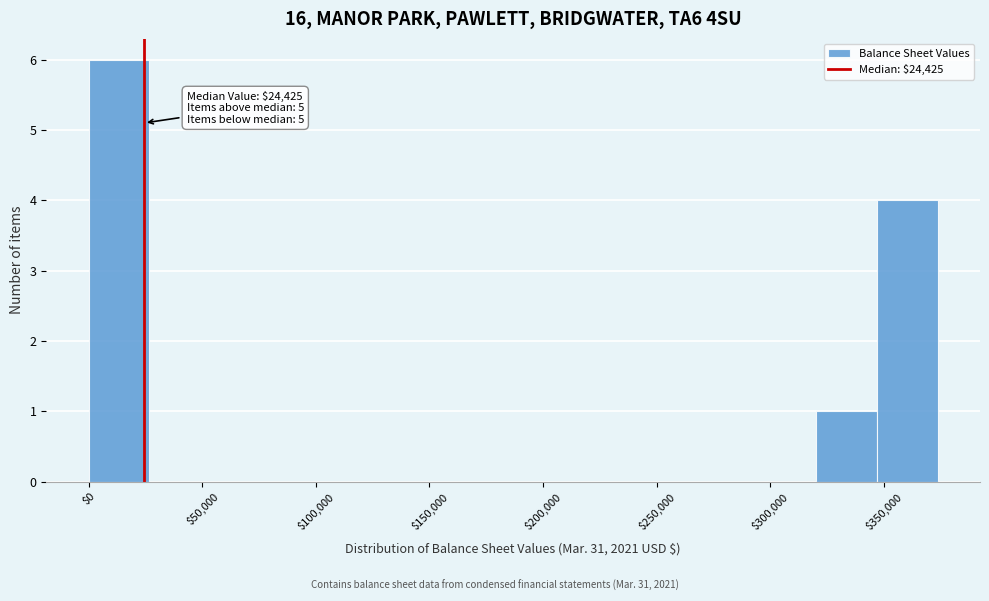

Over which range of the x-axis is the bar tallest?

0 to 25000